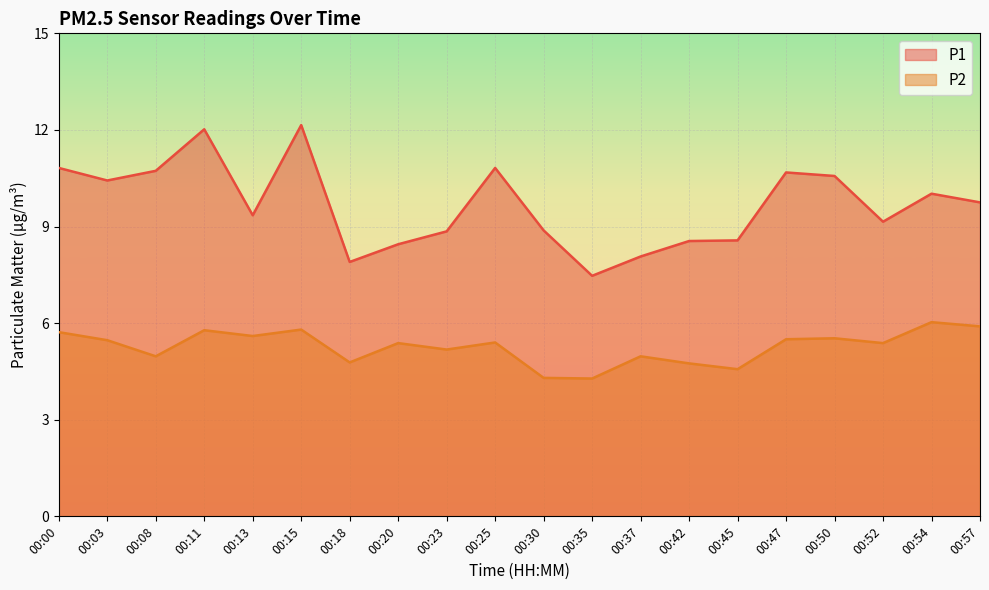

True or false: P2 and P1 intersect in this chart.

False